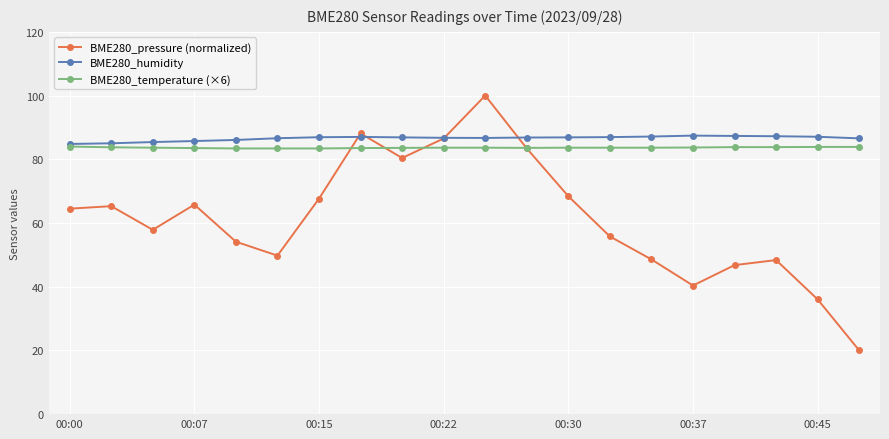

What is the value of the BME280_humidity point at the 2nd from the left?

85.0